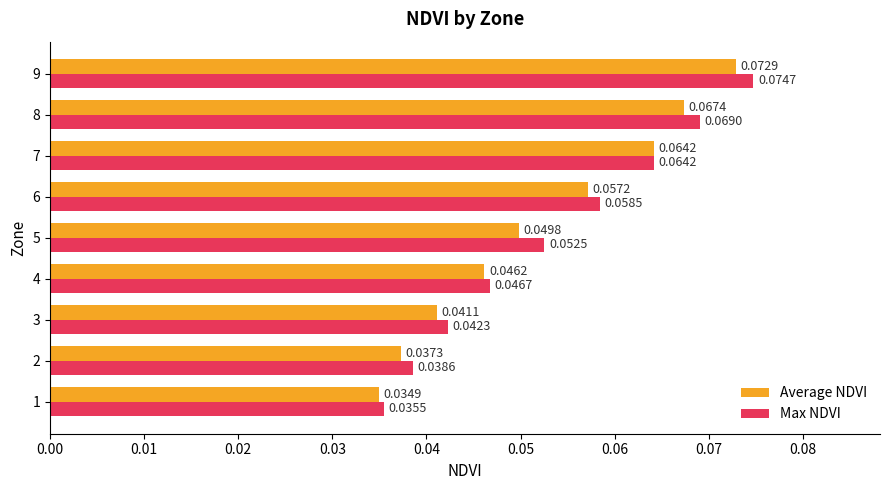

Rank the series at 1 from lowest to highest value.

Average NDVI, Max NDVI